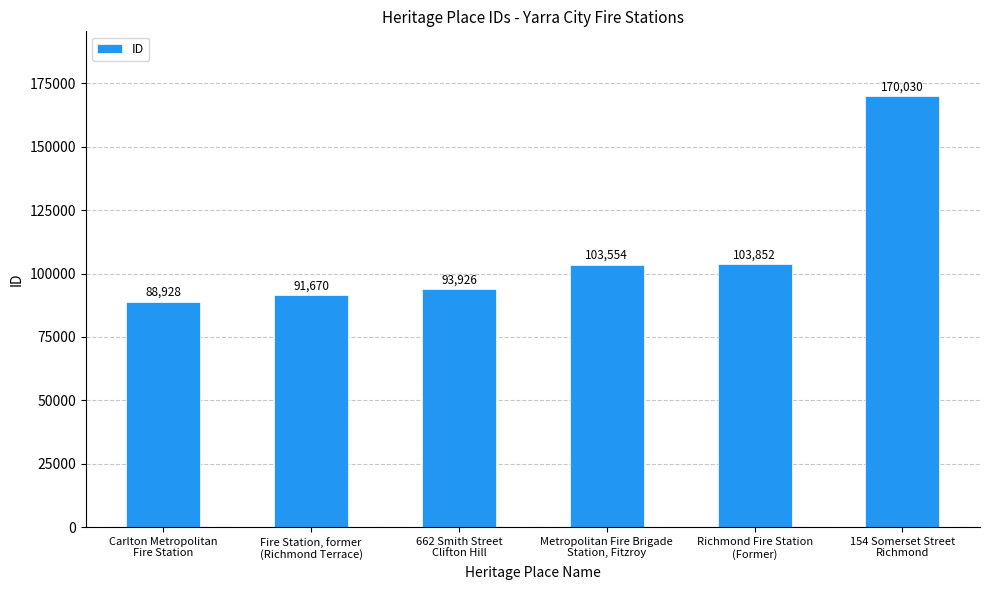

Reading right to left, list all the values displayed in this chart.

154 Somerset Street
Richmond=170030	Richmond Fire Station
(Former)=103852	Metropolitan Fire Brigade
Station, Fitzroy=103554	662 Smith Street
Clifton Hill=93926	Fire Station, former
(Richmond Terrace)=91670	Carlton Metropolitan
Fire Station=88928